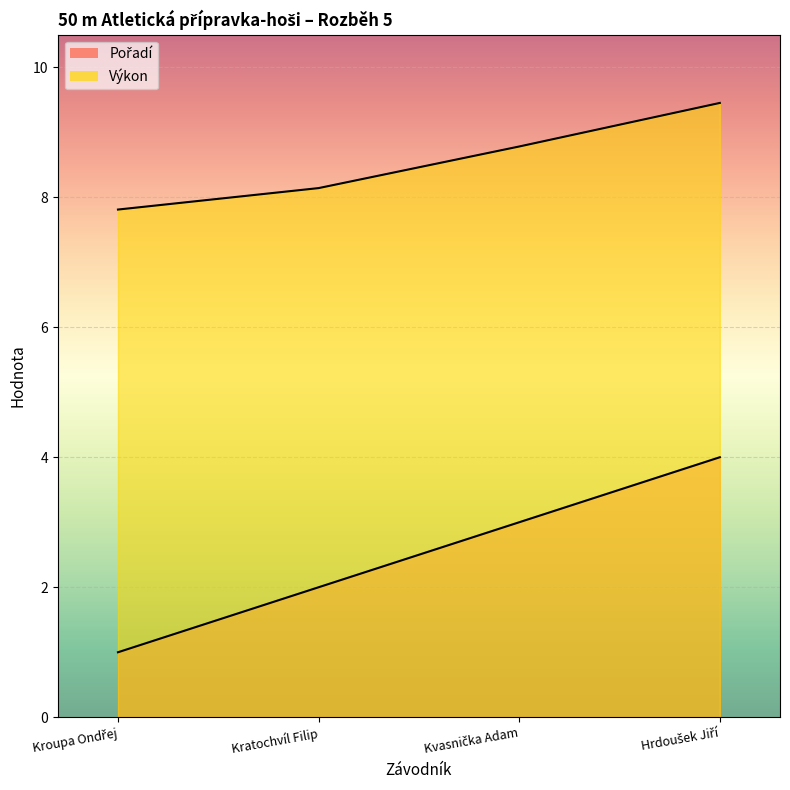

What is the spread (max minus min) of values at Kratochvíl Filip?

6.1